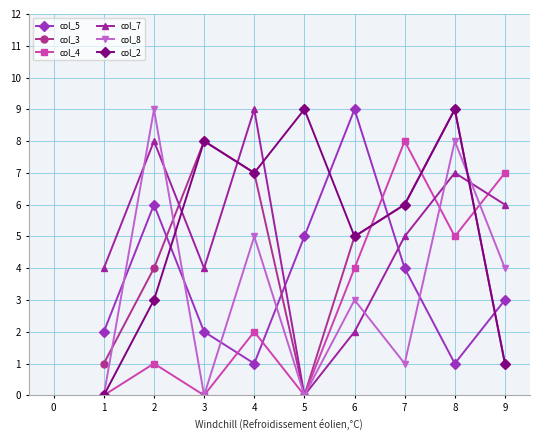

How many data points does each series have?

9